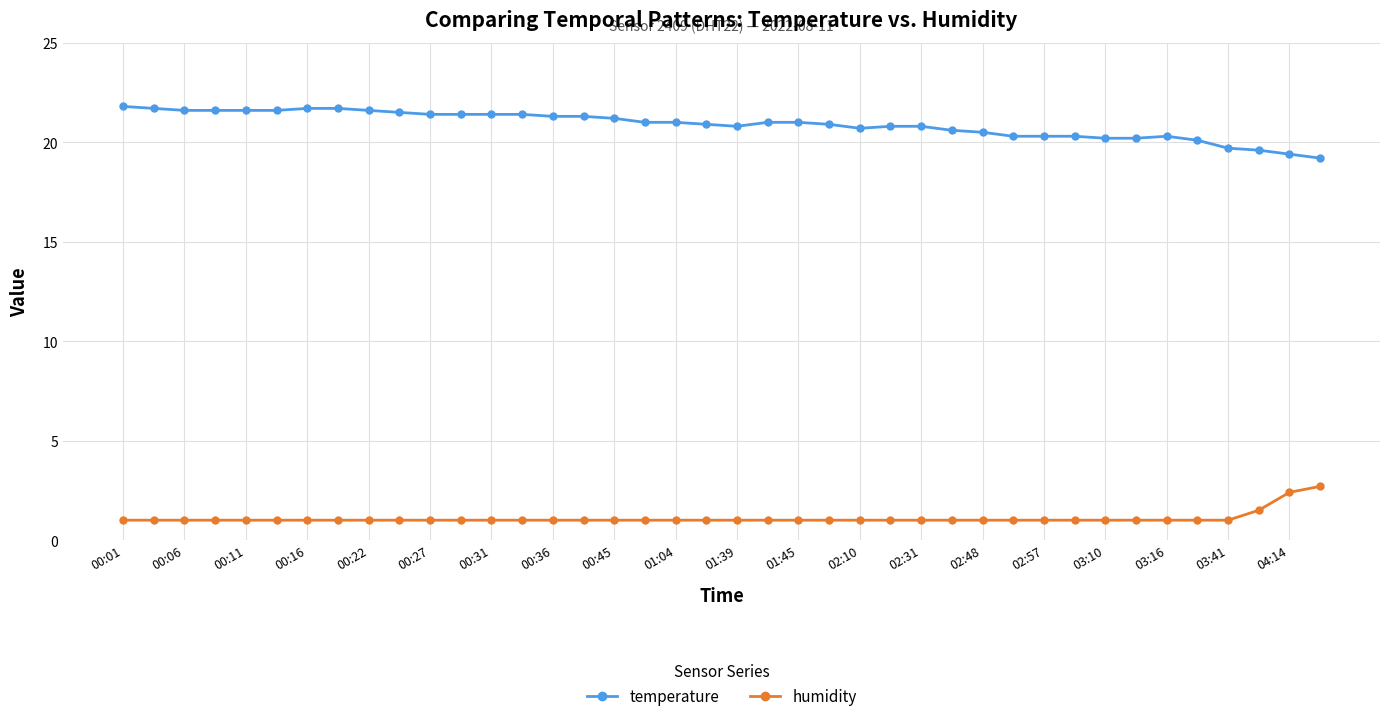

True or false: temperature and humidity cross at least once.

False